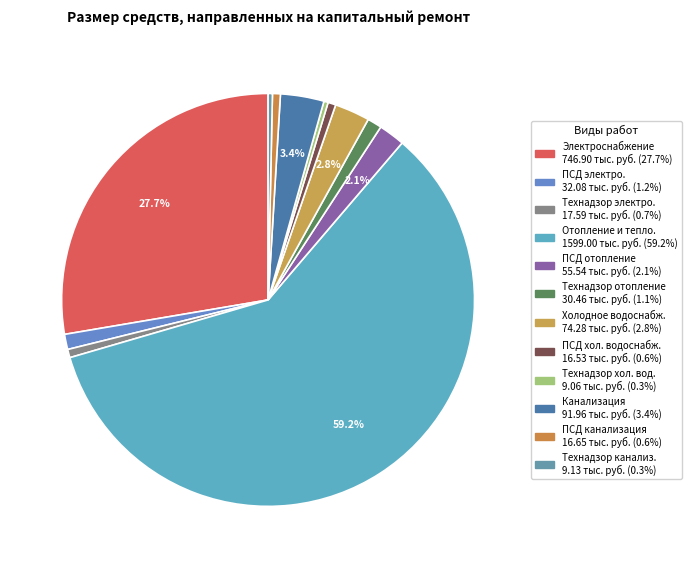

Count the number of slices in the pie.

12